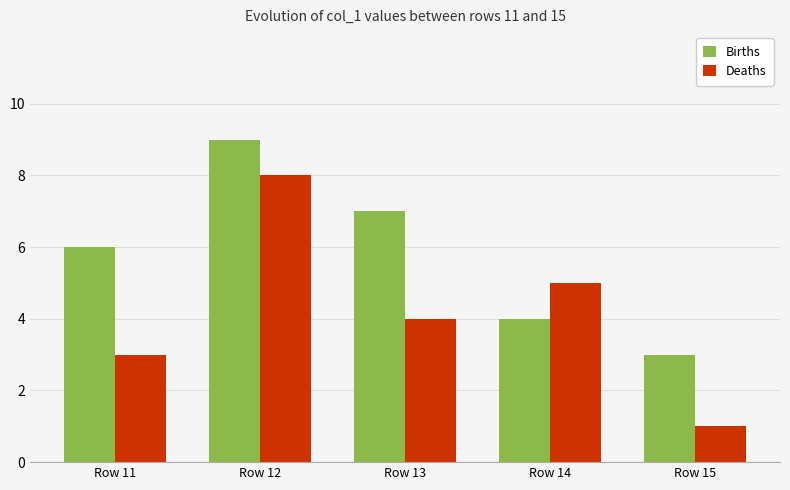

True or false: Births has a value of 4 at Row 14.

True